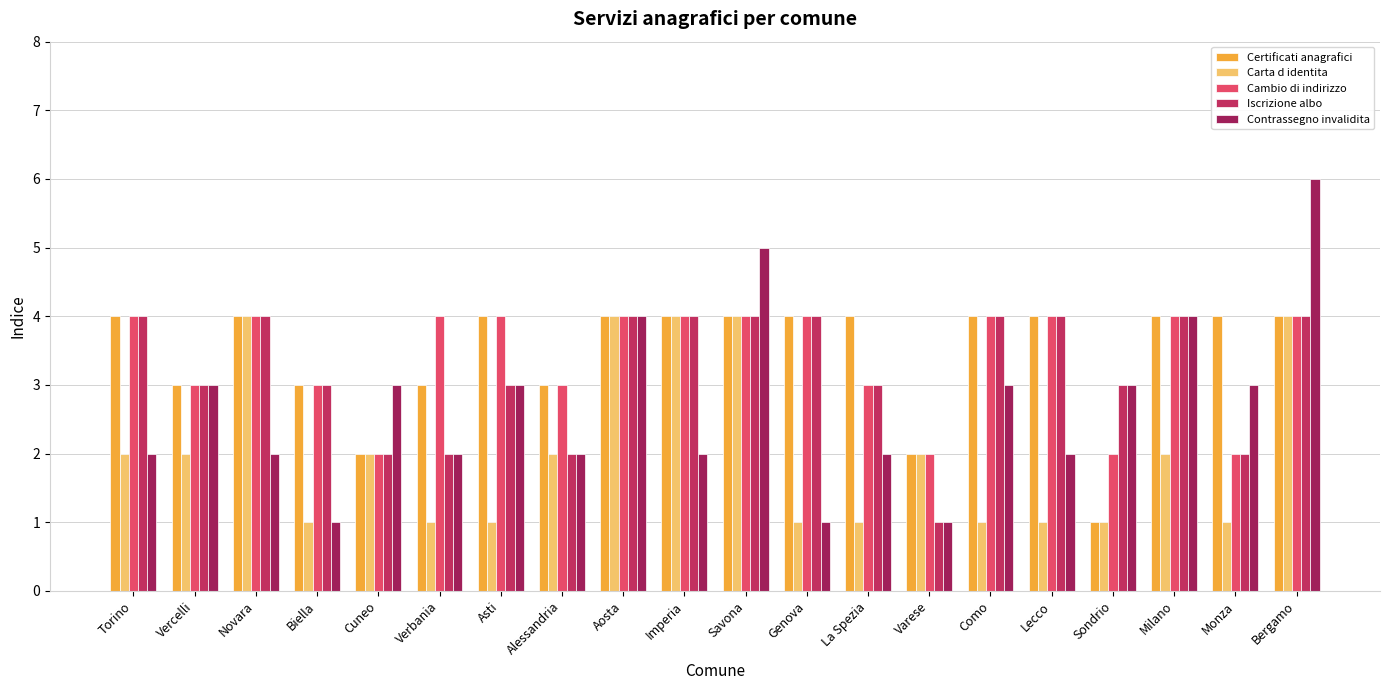

What is the maximum value for Cambio di indirizzo?

4